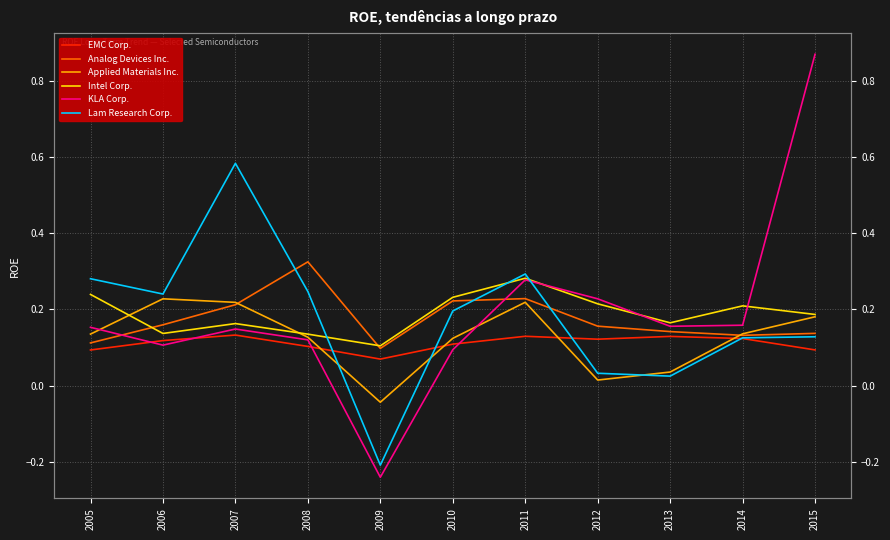

What is the difference between the highest and lowest values at 2015?

0.8